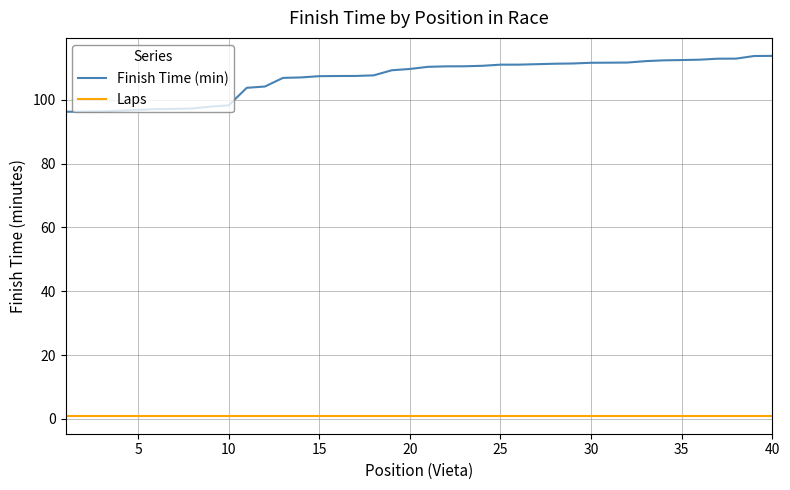

Rank the series by their average value, from lowest to highest.

Laps, Finish Time (min)